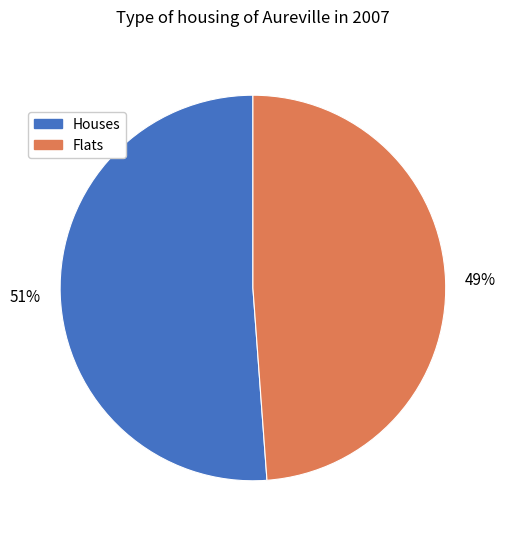

To the nearest percent, what is the average slice percentage?

50%